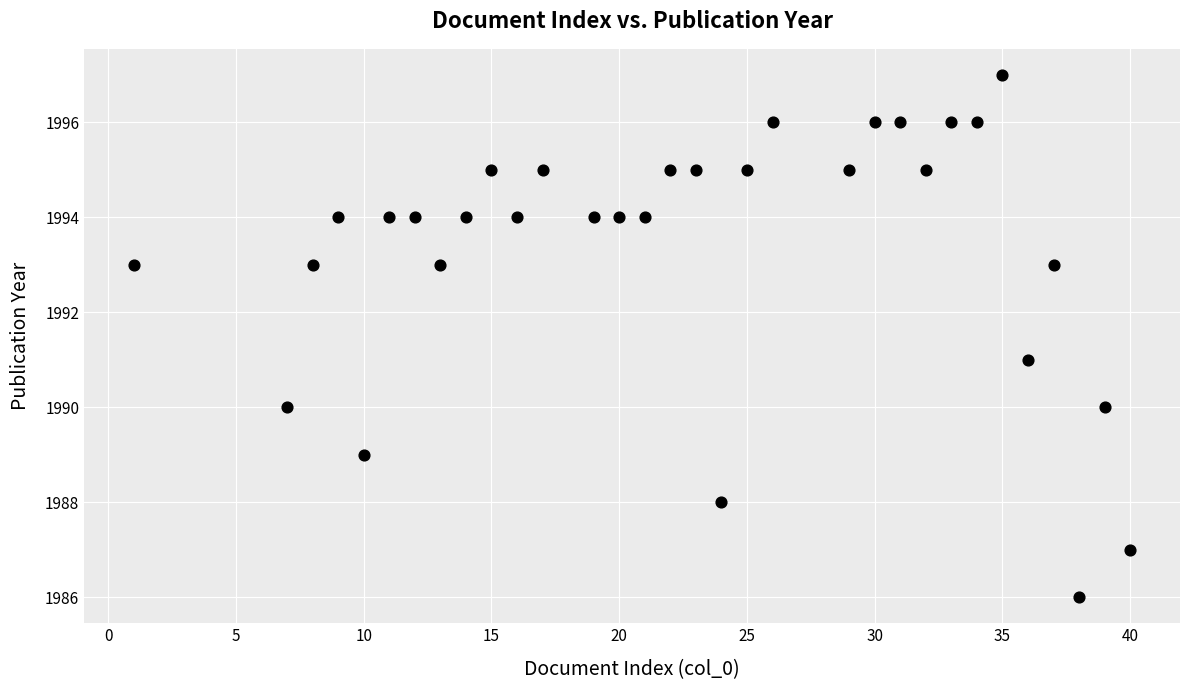

What is the range of X values (max minus min)?

39